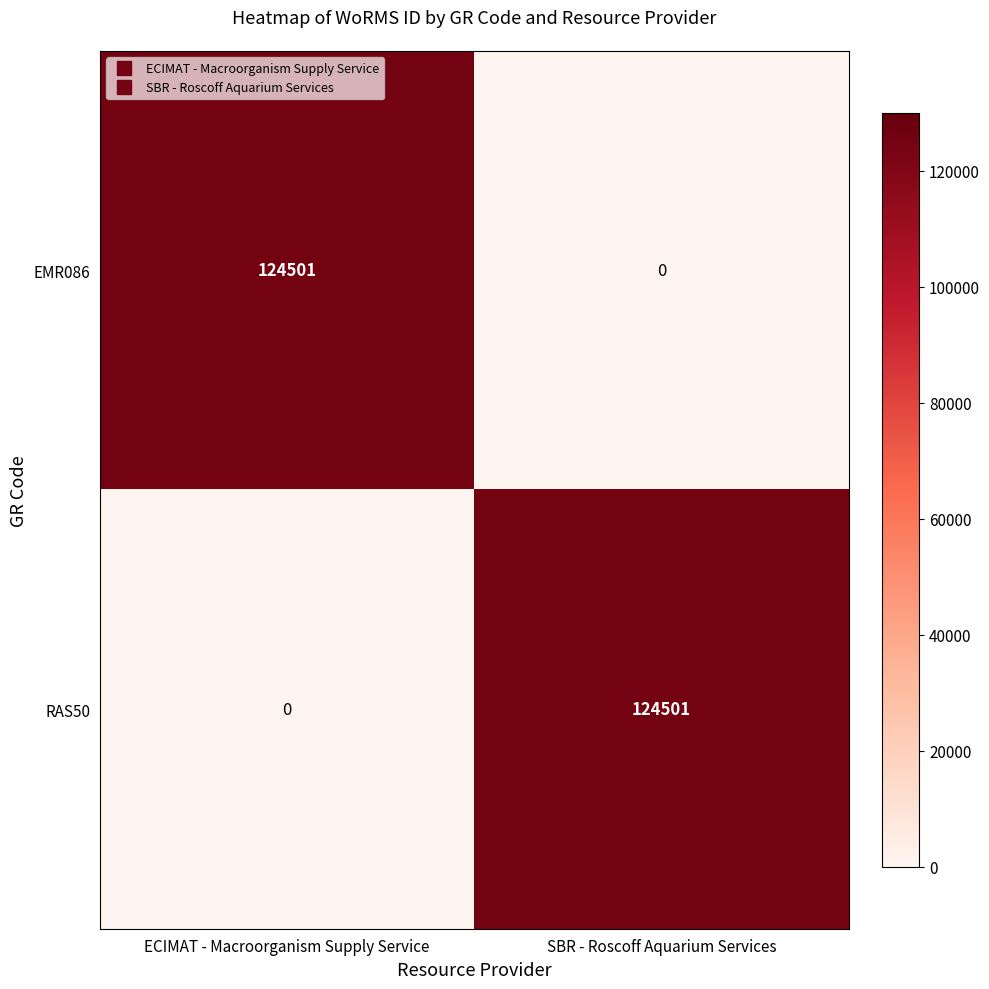

What is the total value across all series at ECIMAT - Macroorganism Supply Service?

124501